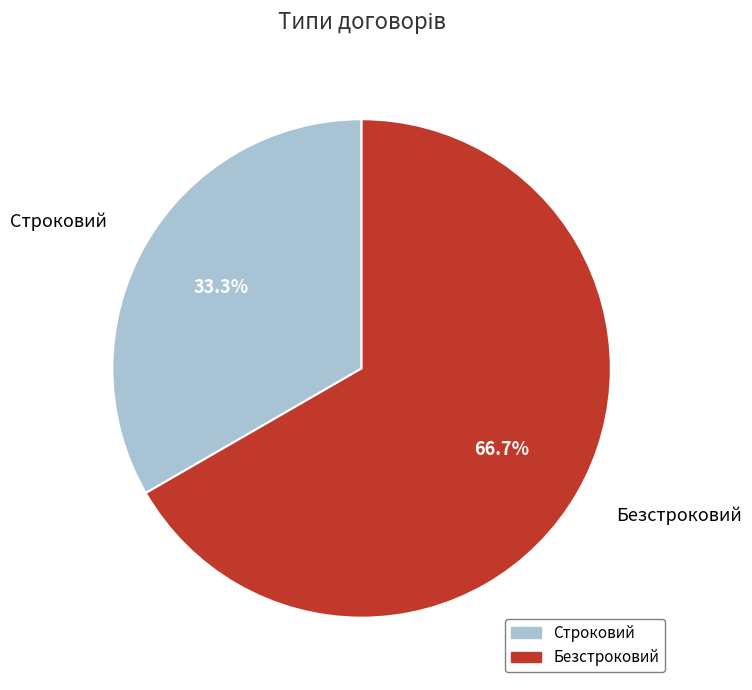

Rank the categories by value from lowest to highest.

Строковий, Безстроковий